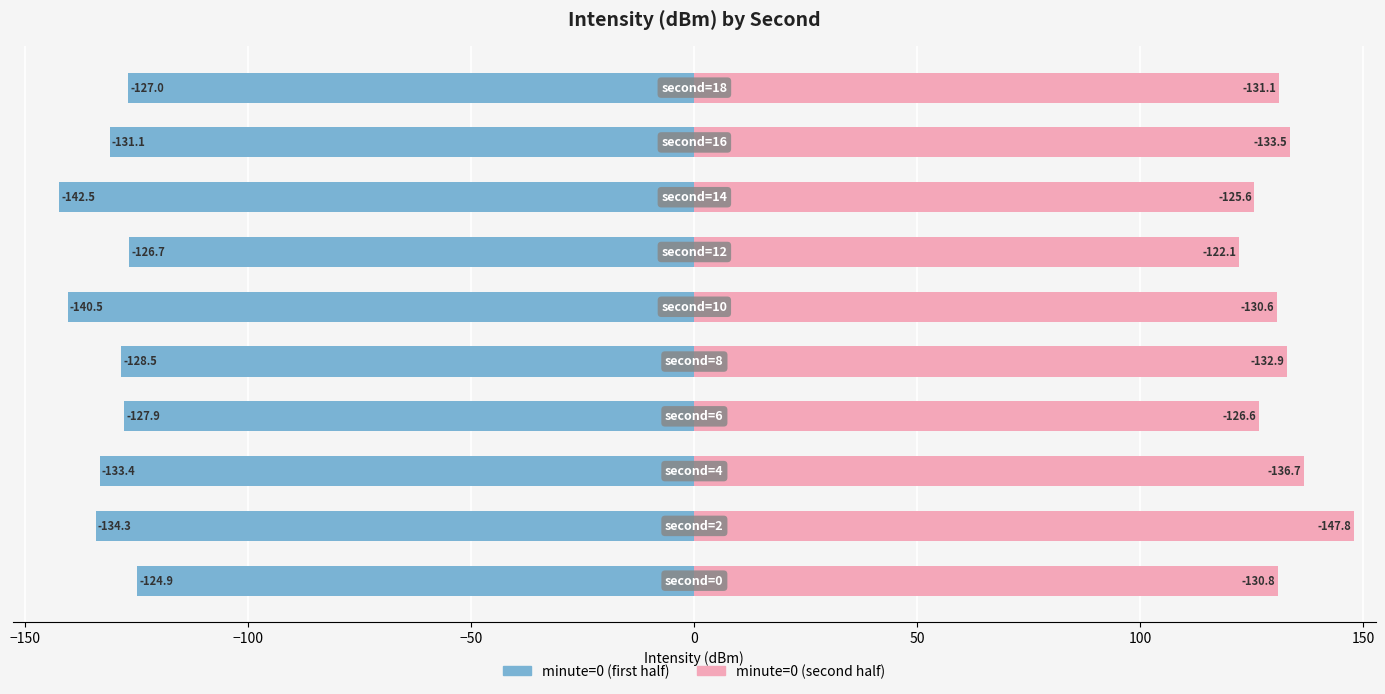

Is it true that minute=0 (first half) equals -198.1 at 150?

False